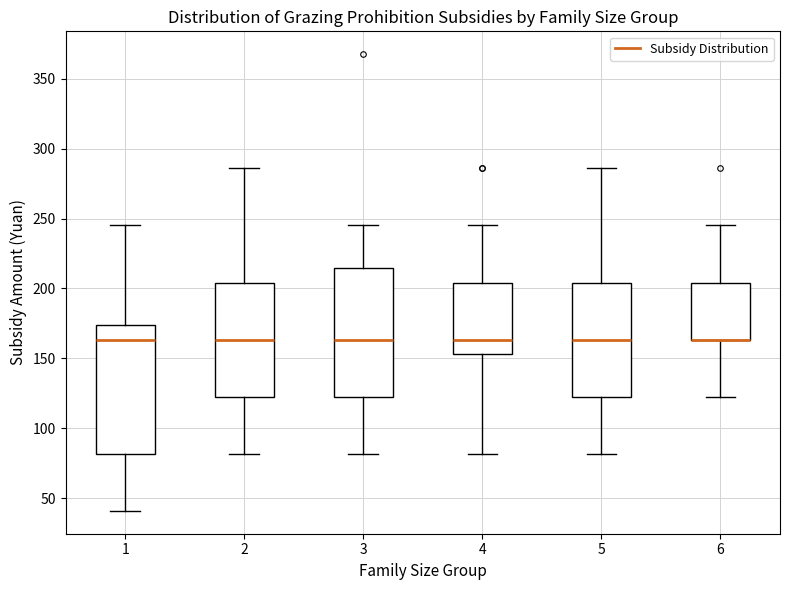

Reading left to right, transcribe this box plot: for each box, give where its median line is, the range the box spans, and where its two whiskers end, as read against the y-axis. The values are not printed on the chart, so give them approximately, as read against the axis.

1: median 165, box 80 to 175, whiskers 40 to 245
2: median 165, box 125 to 205, whiskers 80 to 285
3: median 165, box 125 to 215, whiskers 80 to 245
4: median 165, box 155 to 205, whiskers 80 to 245
5: median 165, box 125 to 205, whiskers 80 to 285
6: median 165 (drawn on the box's lower edge), box 165 to 205, whiskers 125 to 245